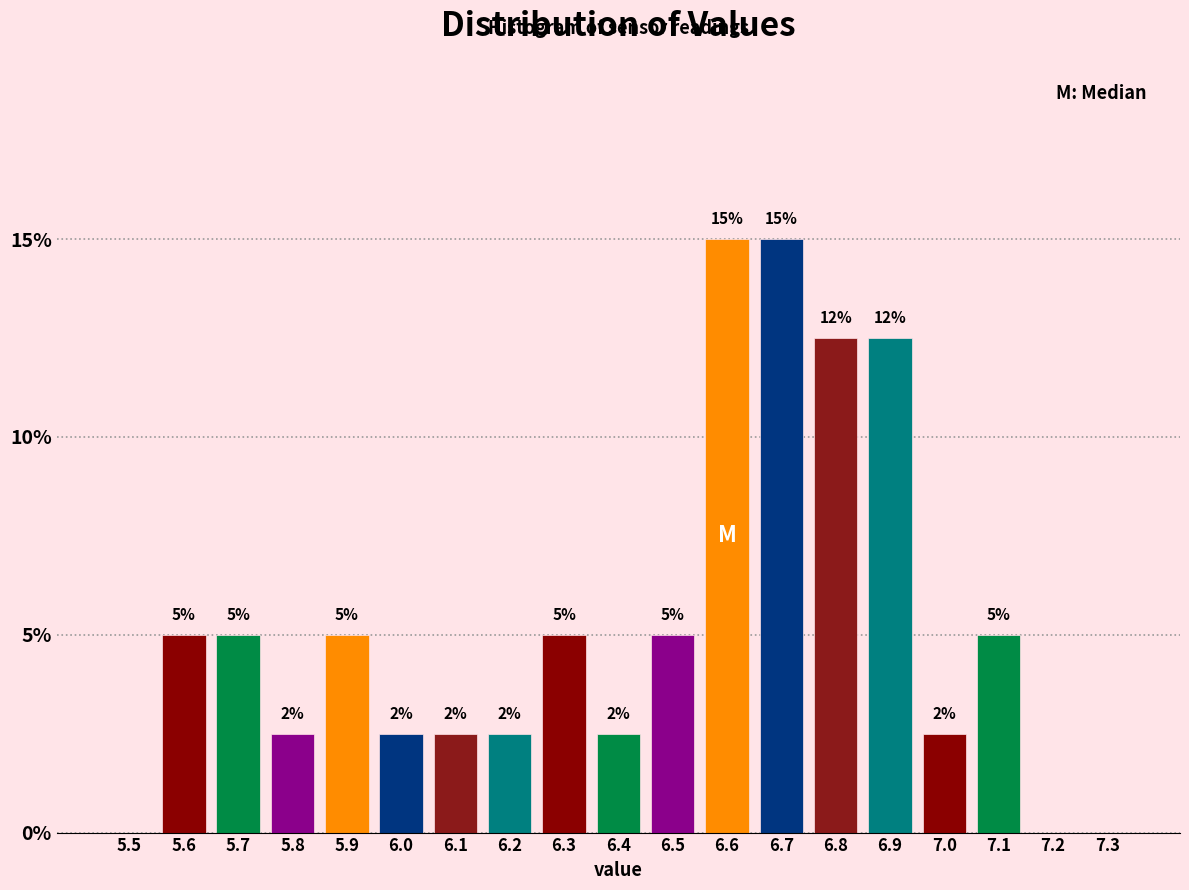

What is the greatest value displayed?

15.0